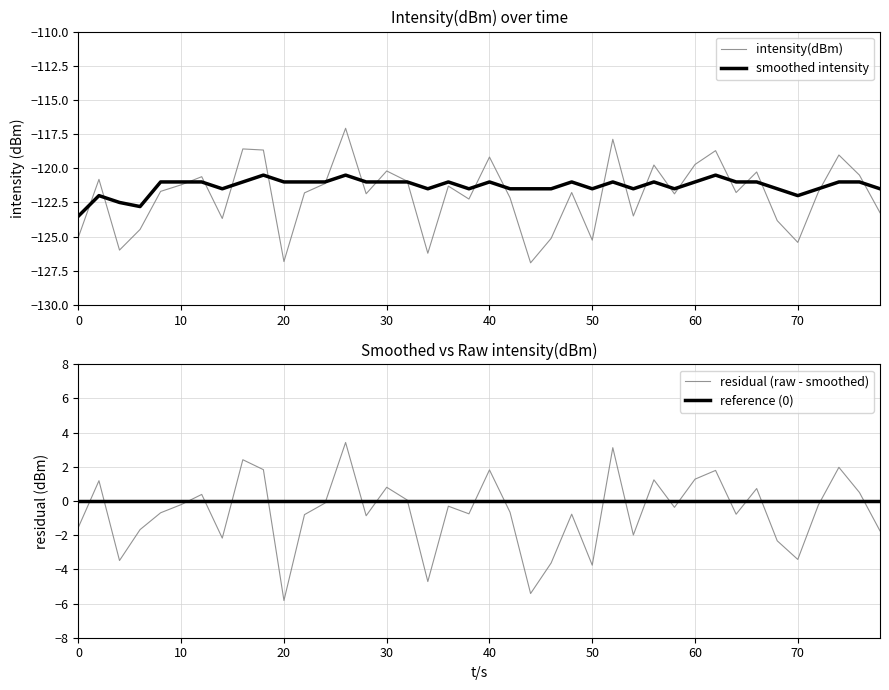

How many interior local peaks does the smoothed_intensity series have?

9